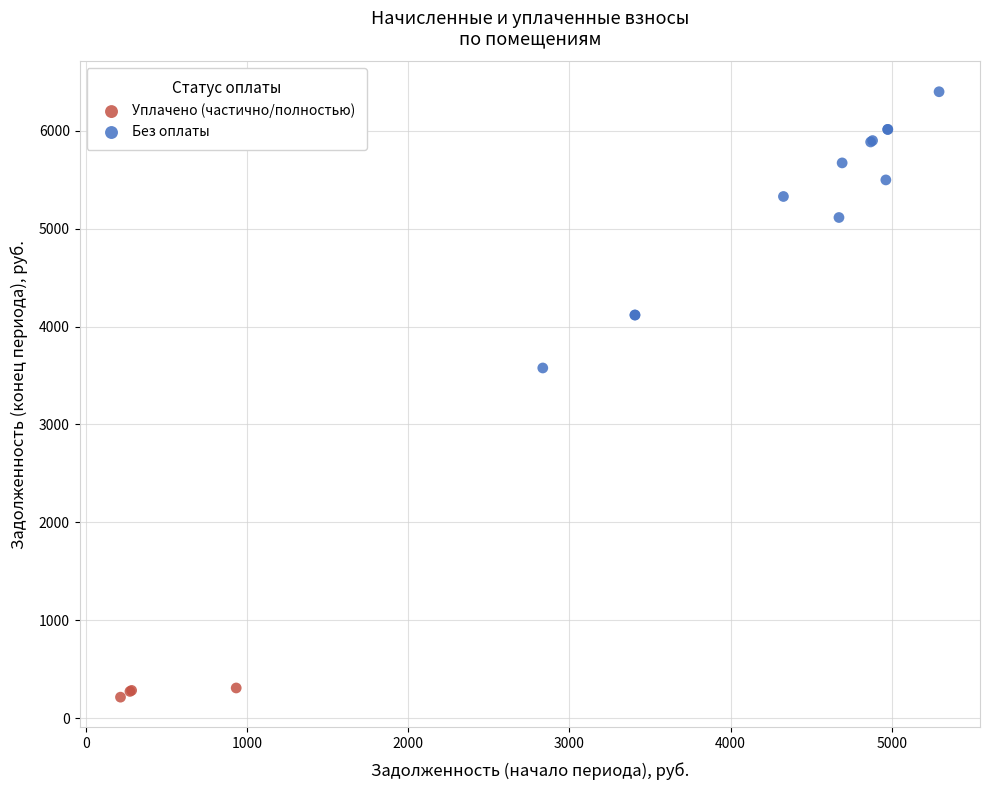

Which series contains the lowest Y value?

Уплачено (частично/полностью)